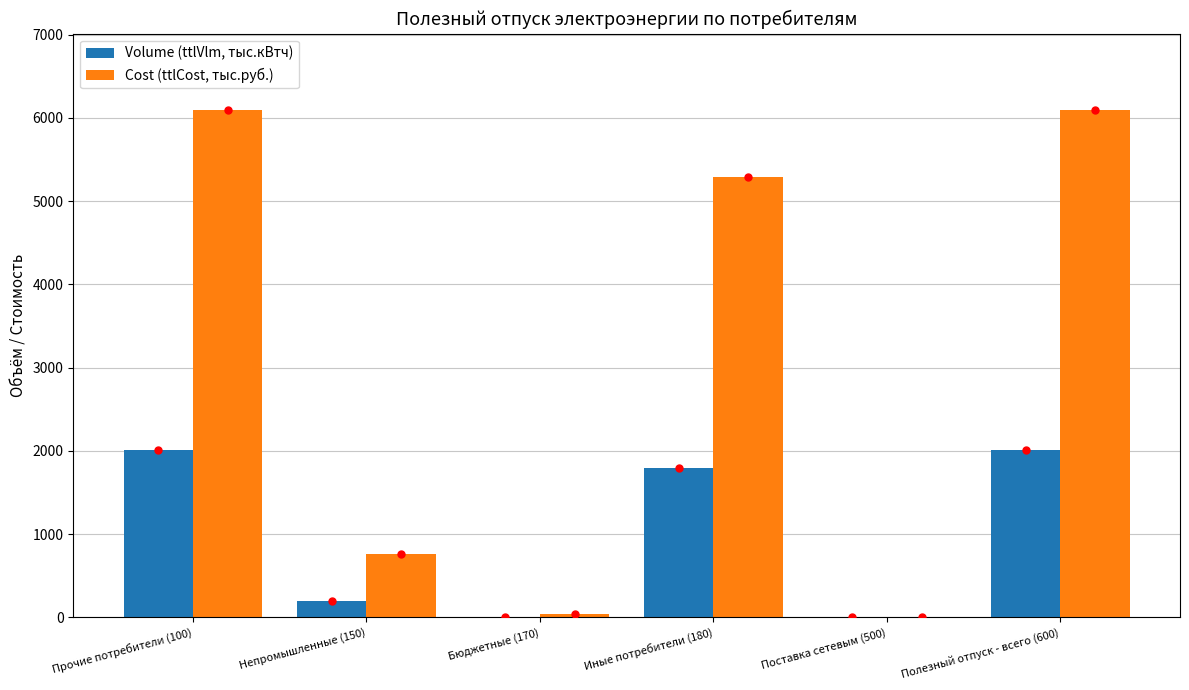

The value of Cost (ttlCost, тыс.руб.) at Поставка сетевым (500) is 0.0. True or false?

True